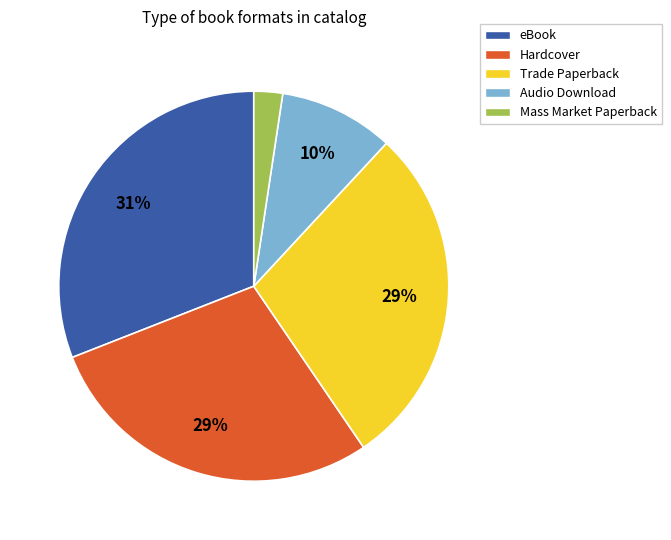

Is the sum of Hardcover and eBook greater than half?

Yes